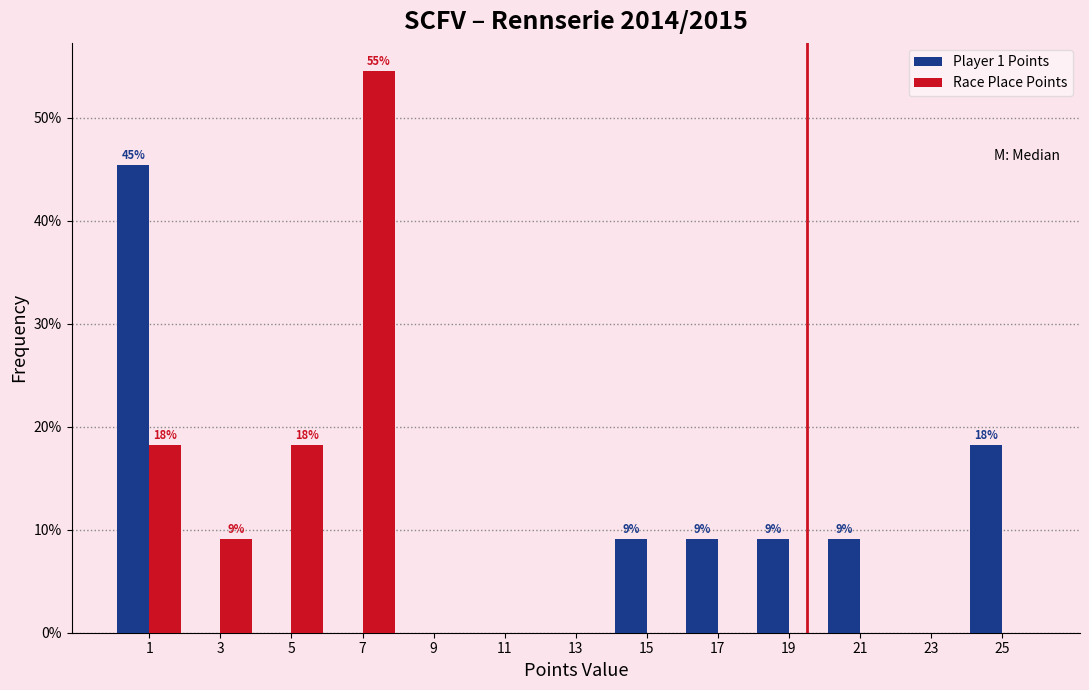

In the Player 1 Points series, which range on the x-axis has the tallest bar?

0 to 2